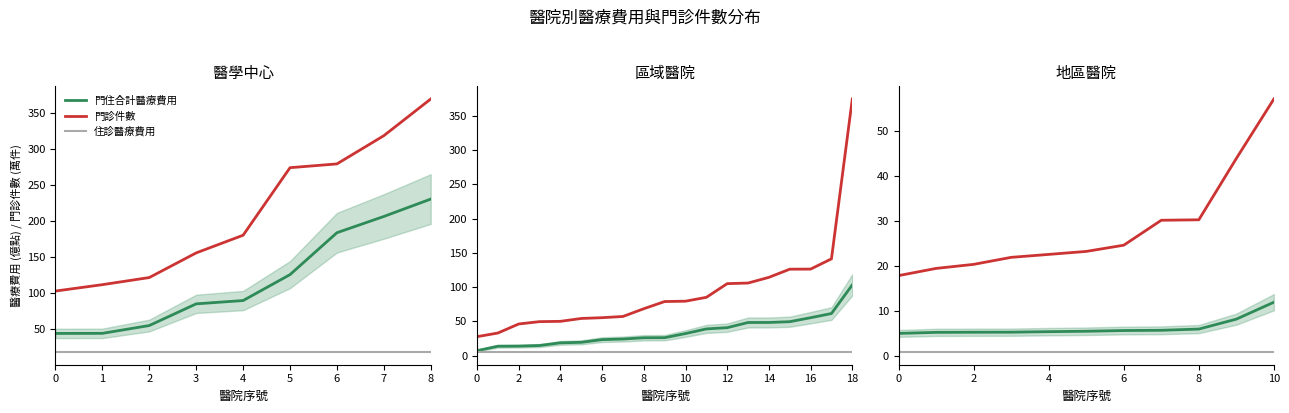

What are all the series names shown in the legend?

門住合計醫療費用, 門診件數, 住診醫療費用